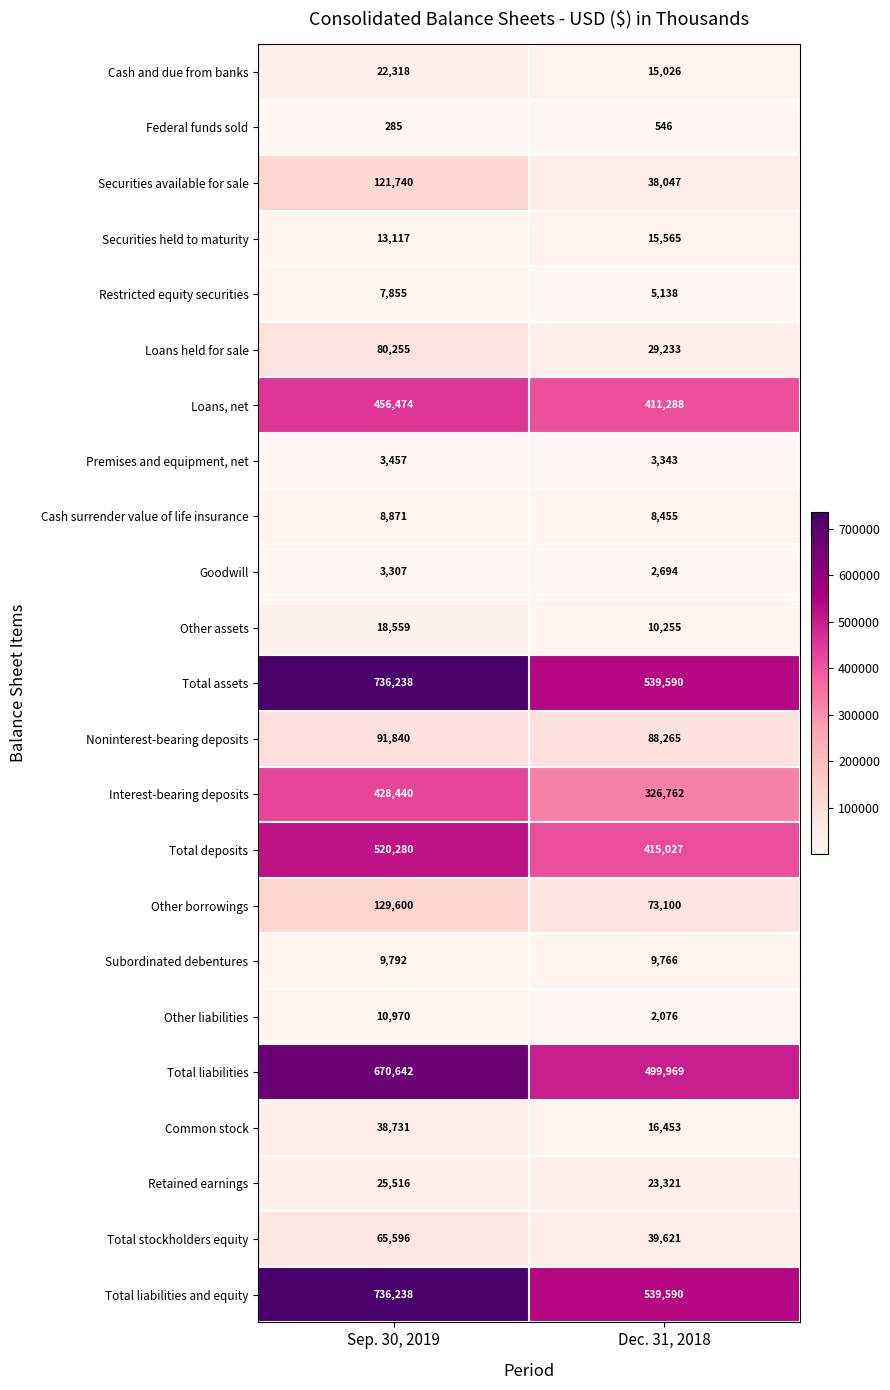

At which label does Retained earnings reach its peak?

Sep. 30, 2019